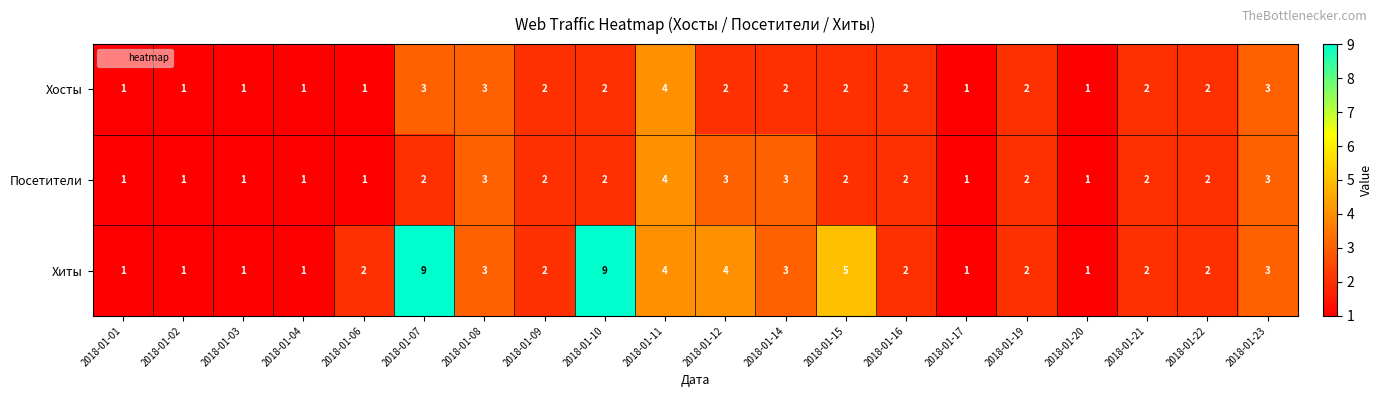

At which category is the sum across all series the highest?

2018-01-07